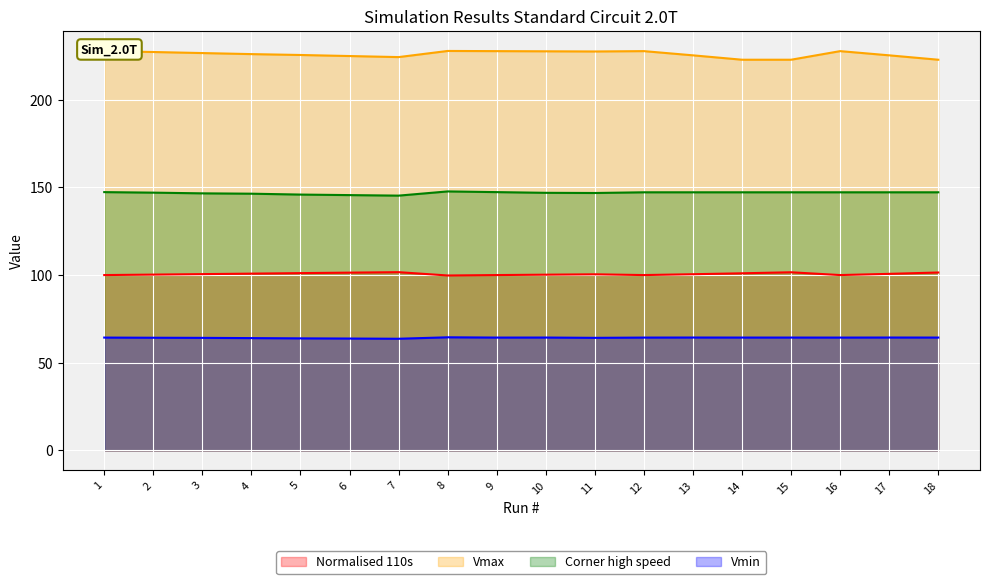

What is the minimum value for Normalised 110s?

99.8